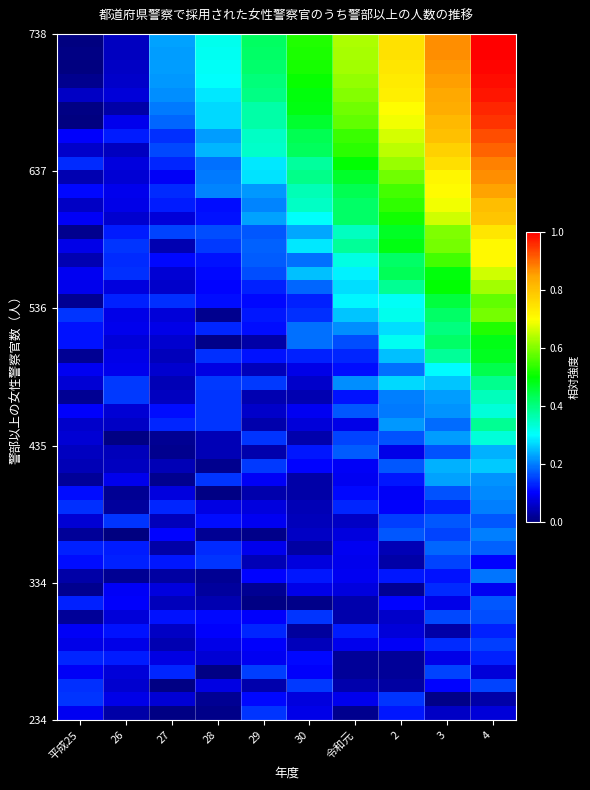

Reading left to right, list all the values displayed in this chart.

0.0	0.1	0.2	0.3	0.4	0.5	0.6	0.7	0.9	1.0